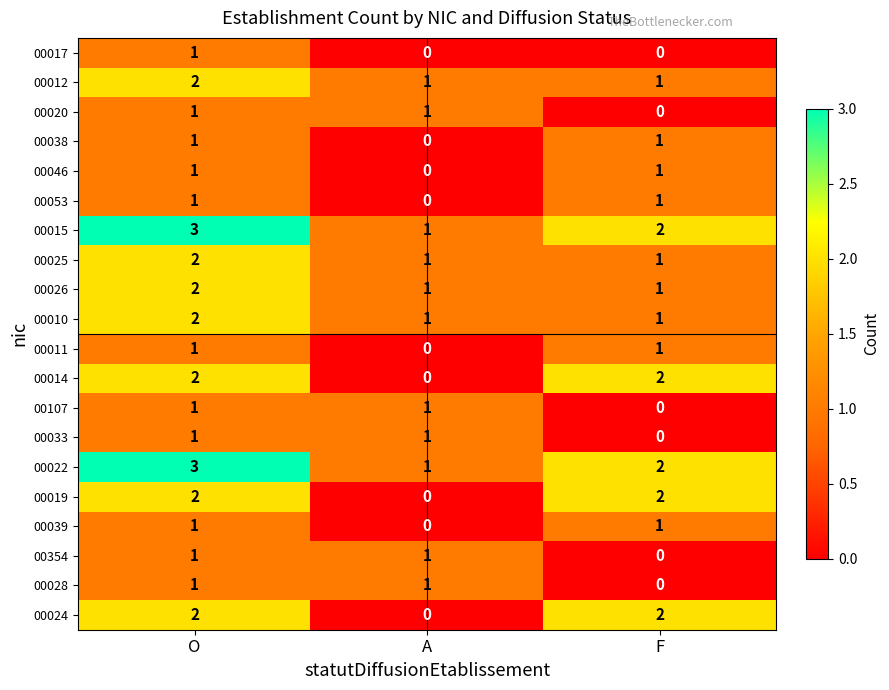

Where is 00020 nearest to the value 0?

F